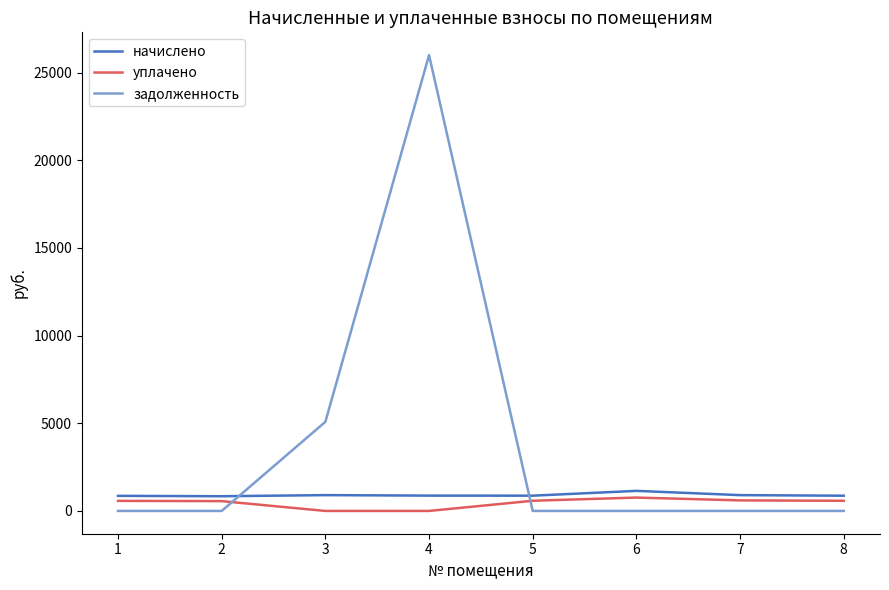

What is the average value of the задолженность series?

3884.8